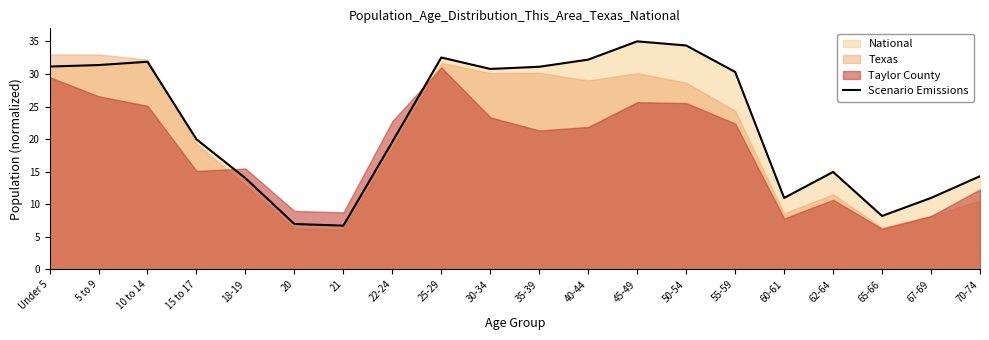

What is the label of the 15th point from the left?

55-59